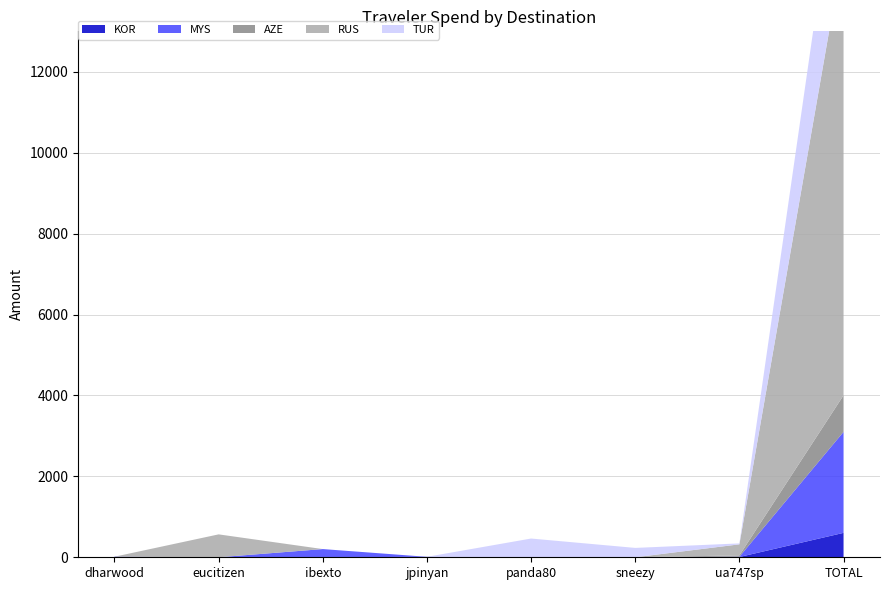

Reading left to right, transcribe all the data shown in this chart.

KOR: 12.9	0.0	0.0	11.3	0.0	0.0	6.8	603.5
MYS: 1.1	0.0	202.7	0.0	0.0	0.0	6.6	2496.7
AZE: 0.0	0.0	0.0	0.0	0.0	0.0	33.5	903.3
RUS: 0.0	566.4	0.0	0.0	0.0	0.0	272.9	11037.7
TUR: 0.0	0.0	0.0	0.0	463.5	231.8	23.1	3187.5